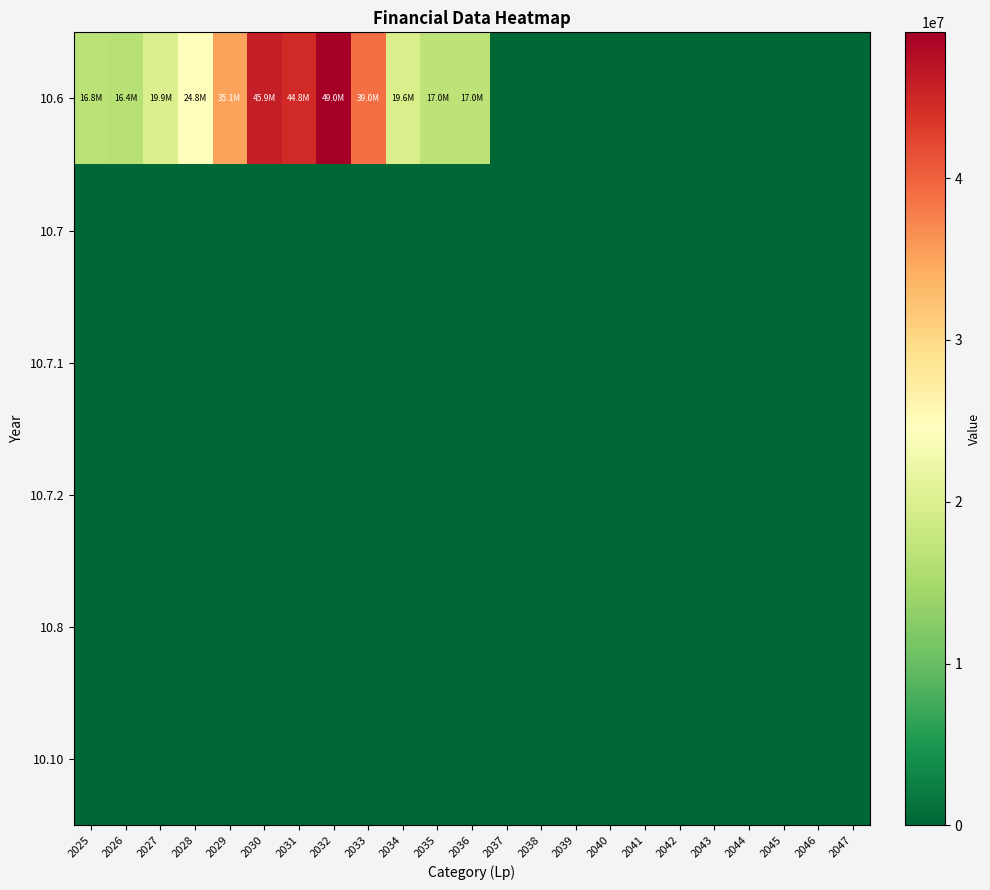

Rank the series by their maximum value, from lowest to highest.

10.7, 10.7.1, 10.7.2, 10.8, 10.10, 10.6